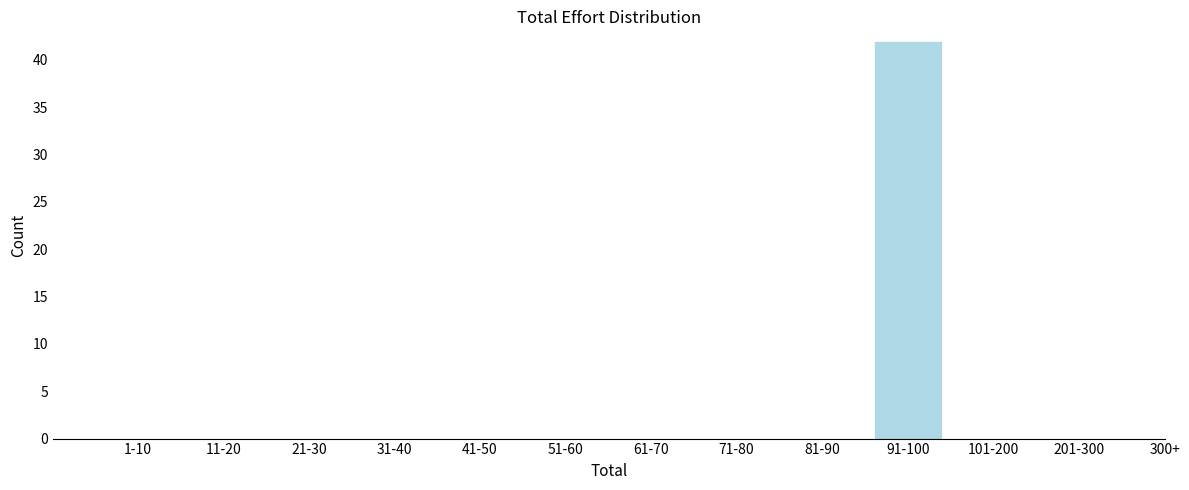

Reading left to right, list all the values displayed in this chart.

1-10=0	11-20=0	21-30=0	31-40=0	41-50=0	51-60=0	61-70=0	71-80=0	81-90=0	91-100=42	101-200=0	201-300=0